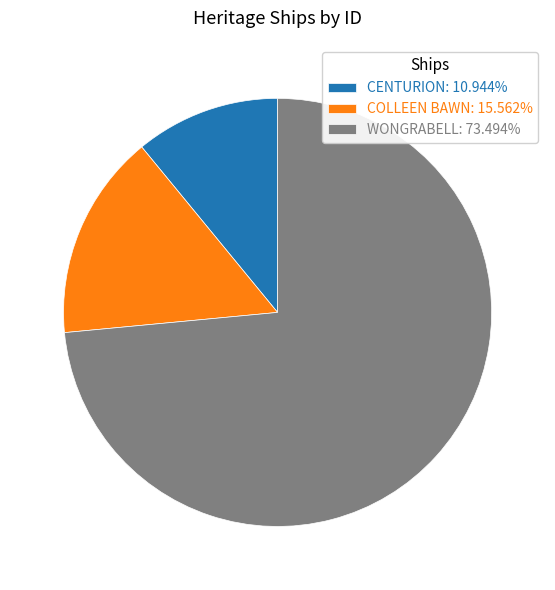

What is the majority slice?

WONGRABELL